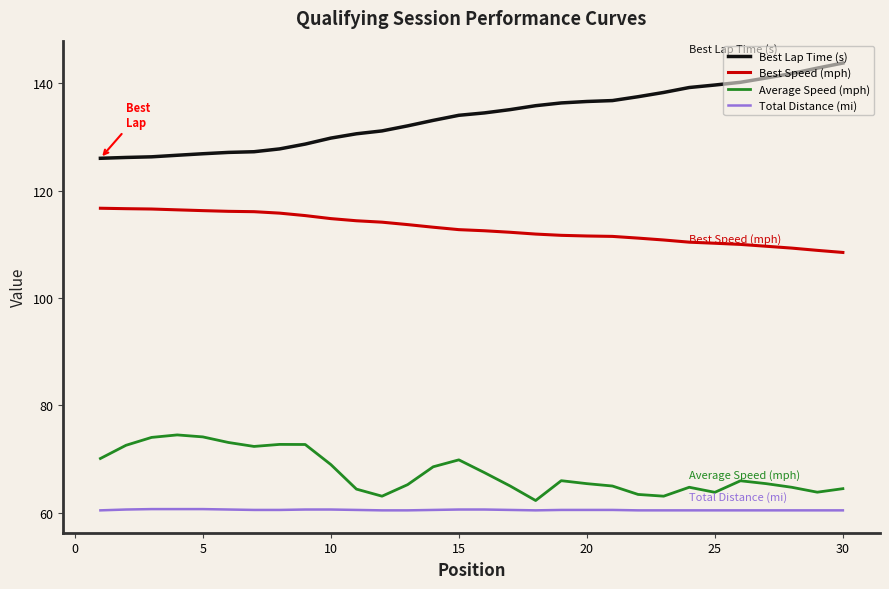

Does the chart display data point markers on the line(s)?

No